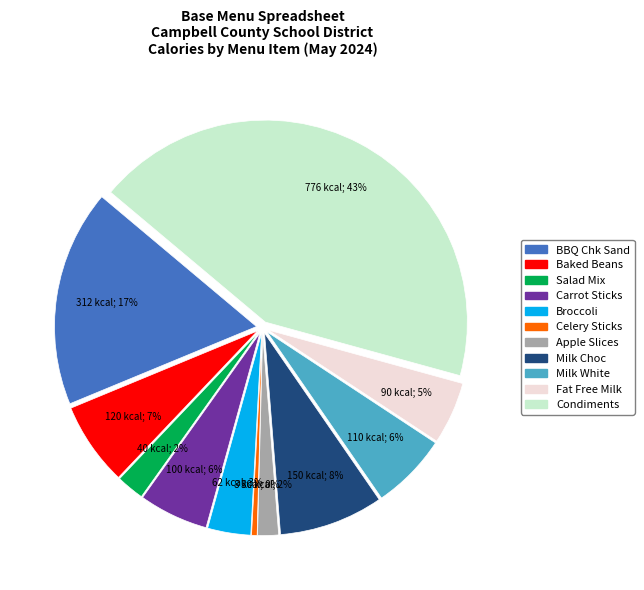

Rank the categories by value from lowest to highest.

Celery Sticks, Apple Slices, Salad Mix, Broccoli Florets, Fat Free Milk, Carrot Sticks, Milk White 1%, Baked Beans, Milk Chocolate Low Fat, BBQ Chicken Sandwich Elem 6, Condiments Variety